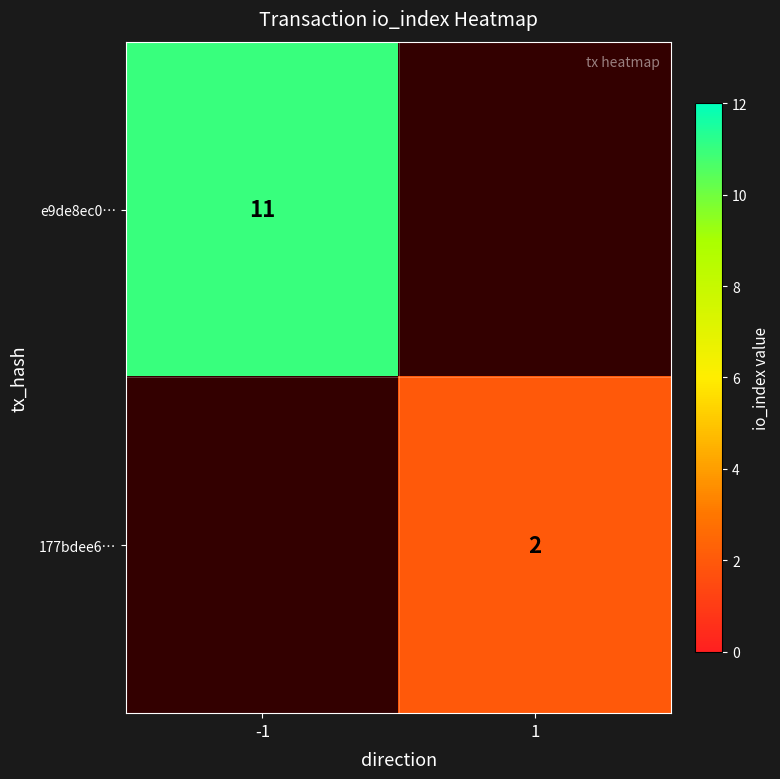

Is the value of 177bdee6… at 1 greater than the value of e9de8ec0… at -1?

No